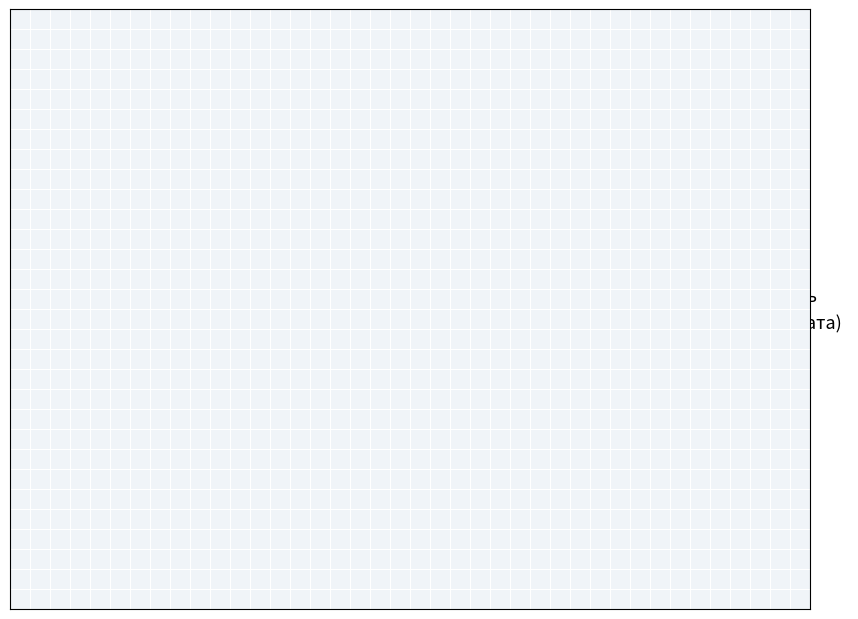

Is it true that 8 is 1% of the pie?

False